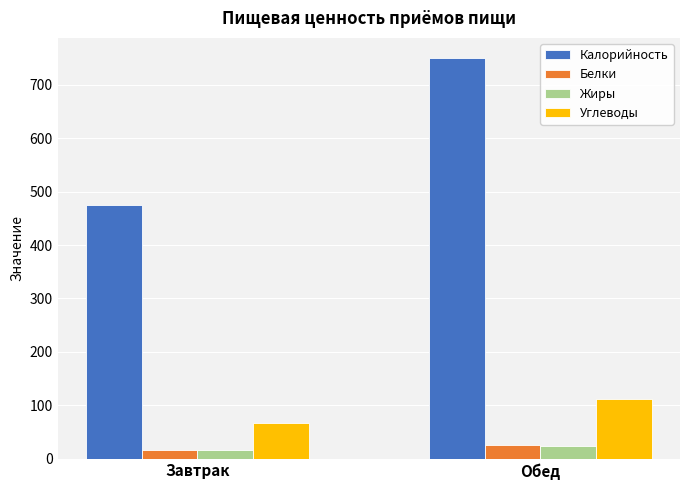

What is the average value of the Белки series?

20.7